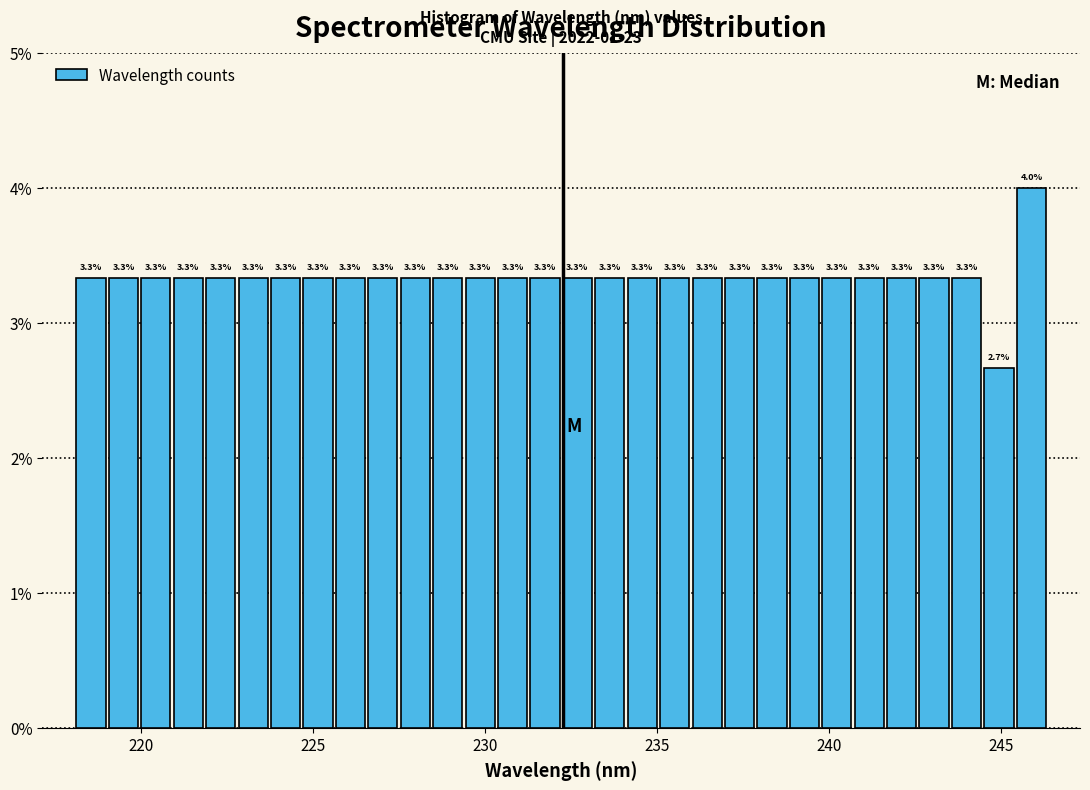

Around what value on the x-axis is the tallest bar? Give the approximate position of its centre, as read against the axis.

246.0